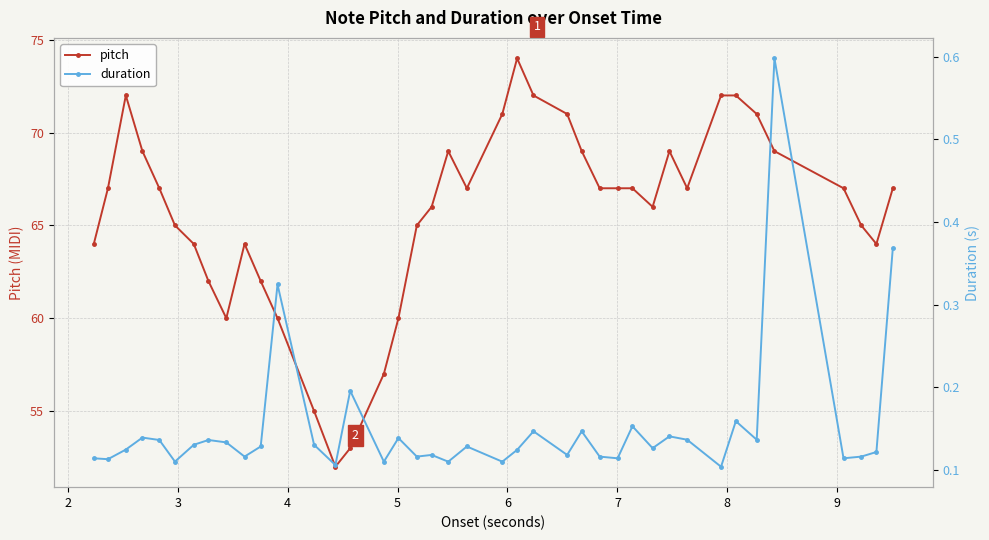

How many interior local peaks does the duration series have?

13